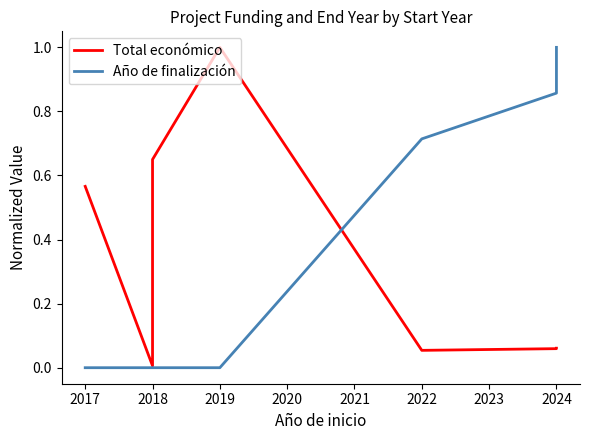

Reading right to left, transcribe all the data shown in this chart.

Total económico: 0.1	0.1	0.1	0.1	1.0	0.7	0.0	0.6
Año de finalización: 1.0	1.0	0.9	0.7	0.0	0.0	0.0	0.0